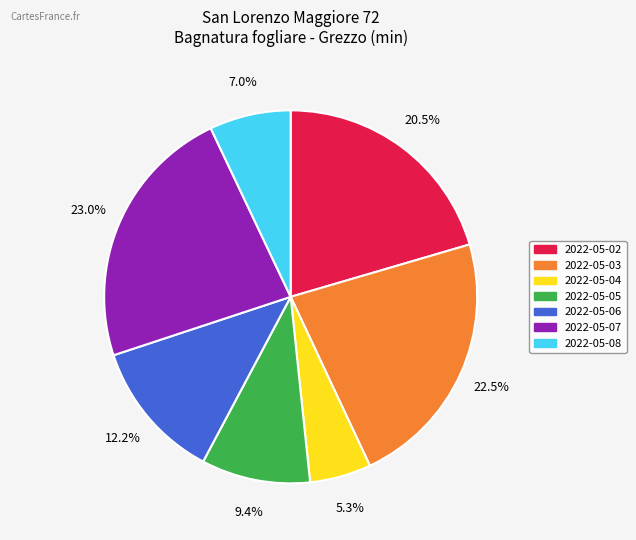

Is 2022-05-06 the majority of the pie?

No